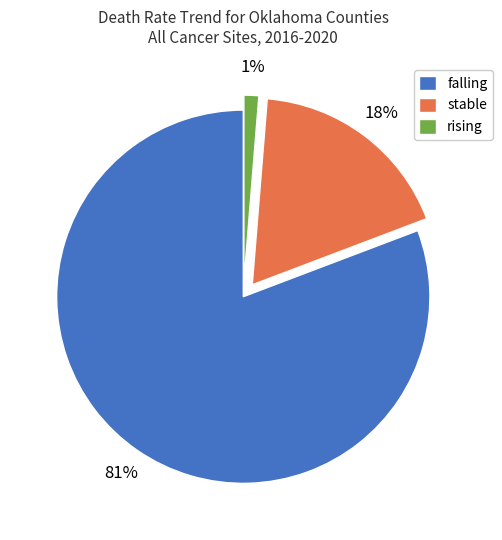

To the nearest percent, what is the average slice percentage?

33%